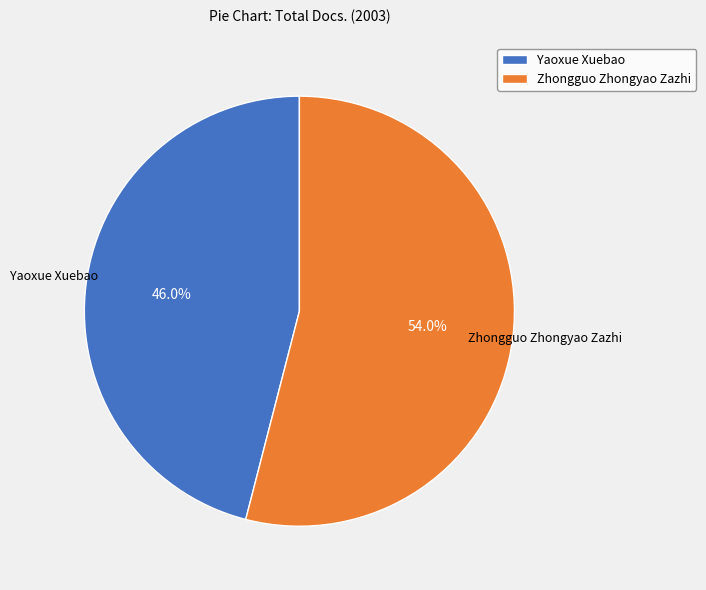

True or false: Zhongguo Zhongyao Zazhi accounts for 54% of the total.

True